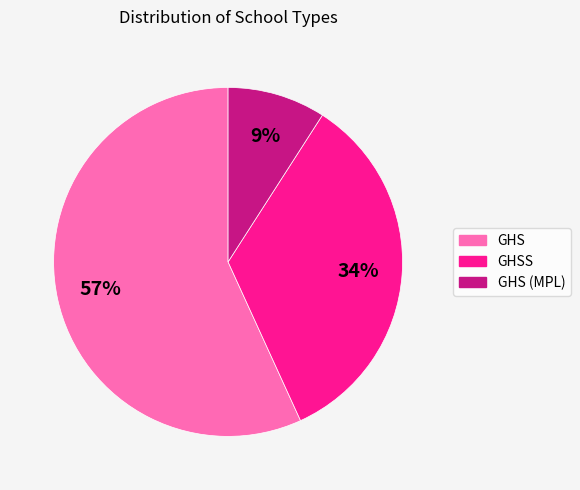

To the nearest percent, what is the difference between the largest and smallest slice percentages?

48%